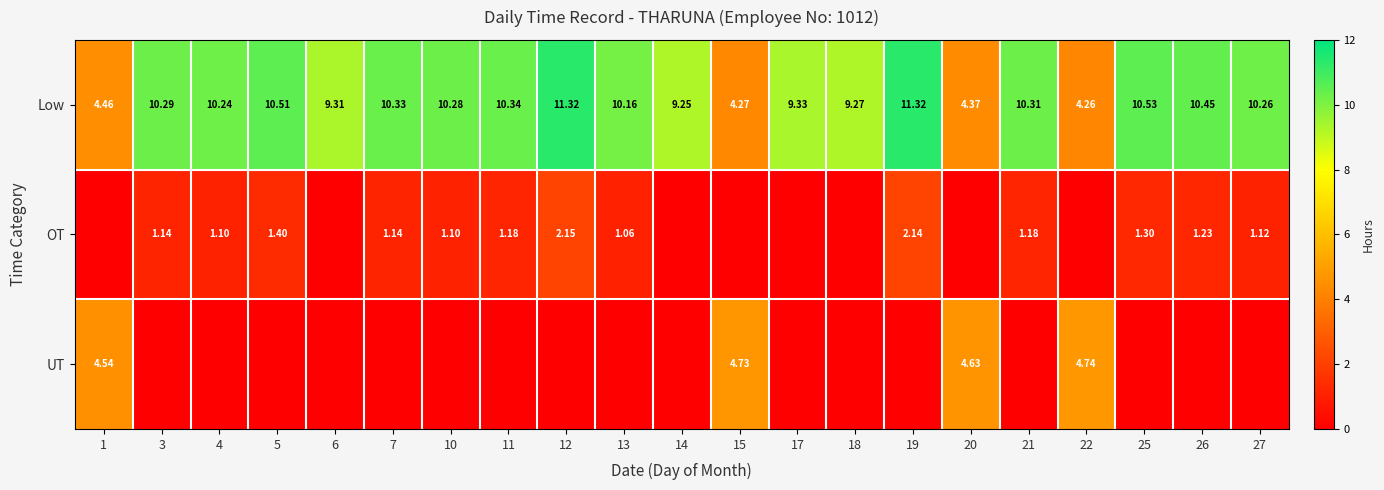

Which category has the lowest value across all series?

1